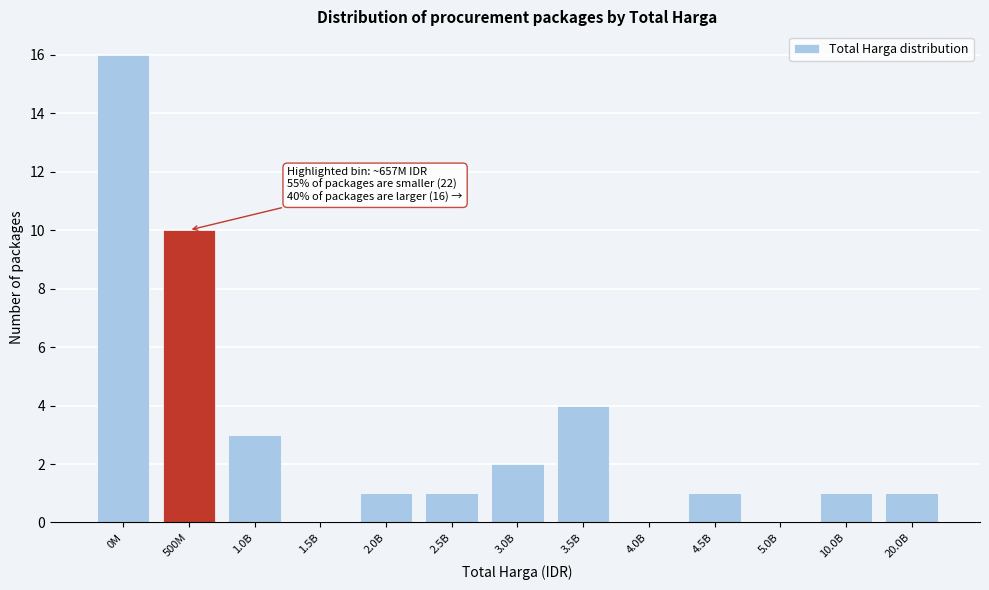

Reading right to left, list all the values displayed in this chart.

20.0B=1	10.0B=1	5.0B=0	4.5B=1	4.0B=0	3.5B=4	3.0B=2	2.5B=1	2.0B=1	1.5B=0	1.0B=3	500M=10	0M=16